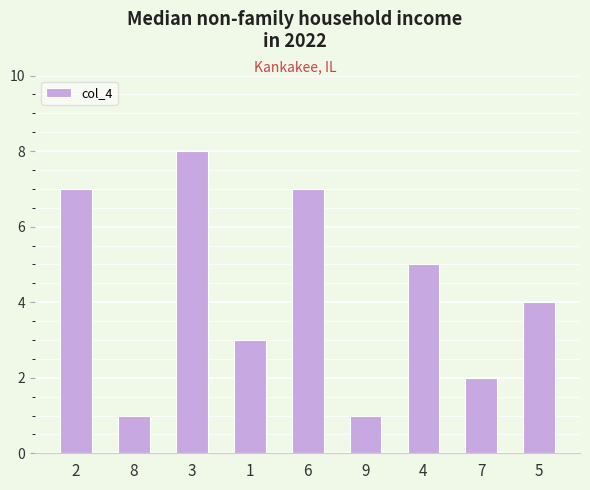

Is it true that the value at 2 is 12?

False